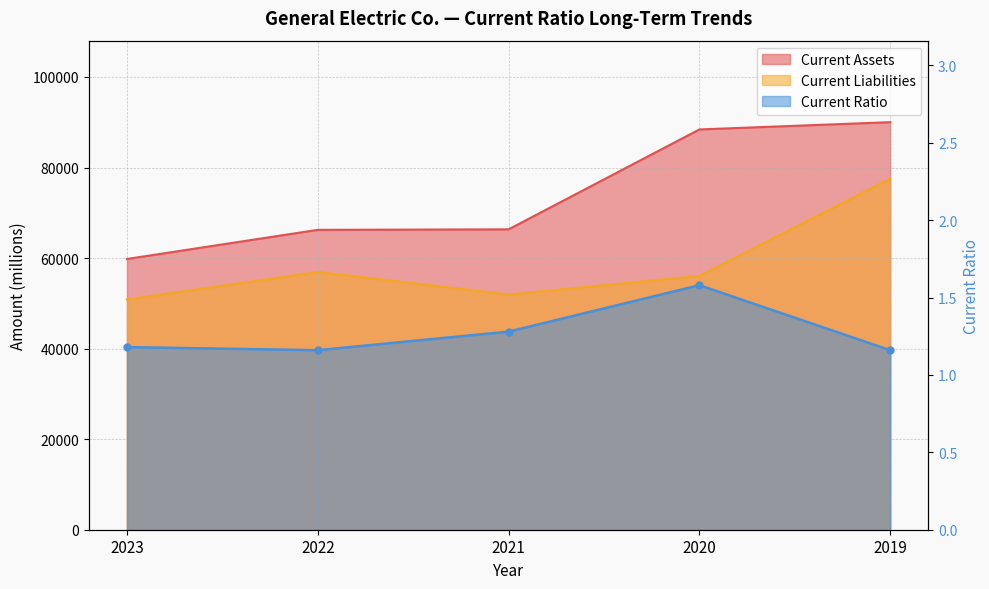

What is the difference between the second highest and minimum values in the Current Liabilities series?

6071.0